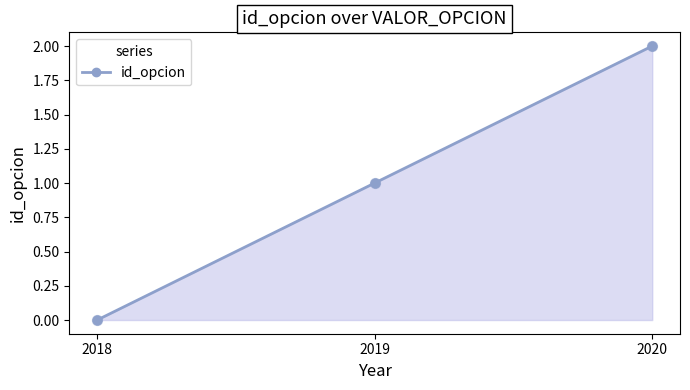

What is the change in value from 2018 to 2019?

+1